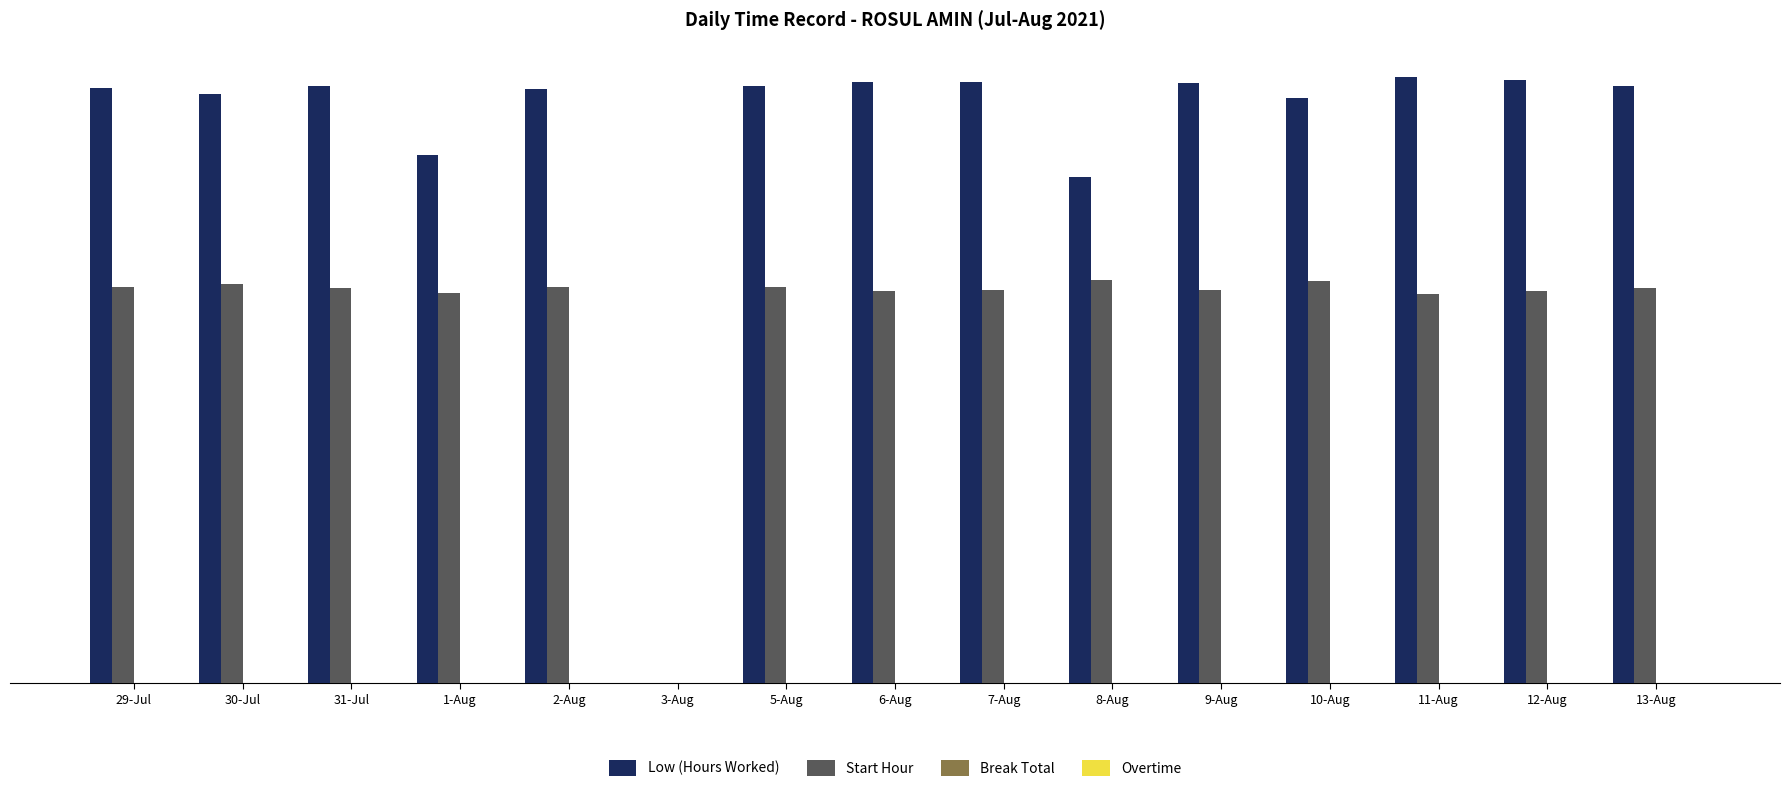

Which series has the largest total across all categories?

Low (Hours Worked)